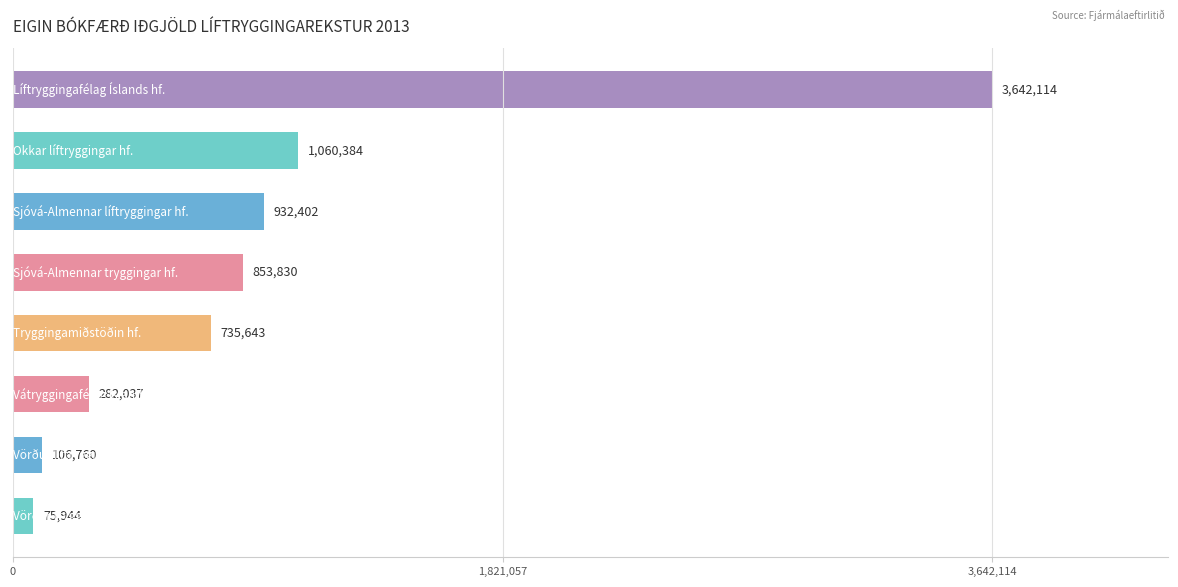

What is the maximum value shown in the chart?

3642114